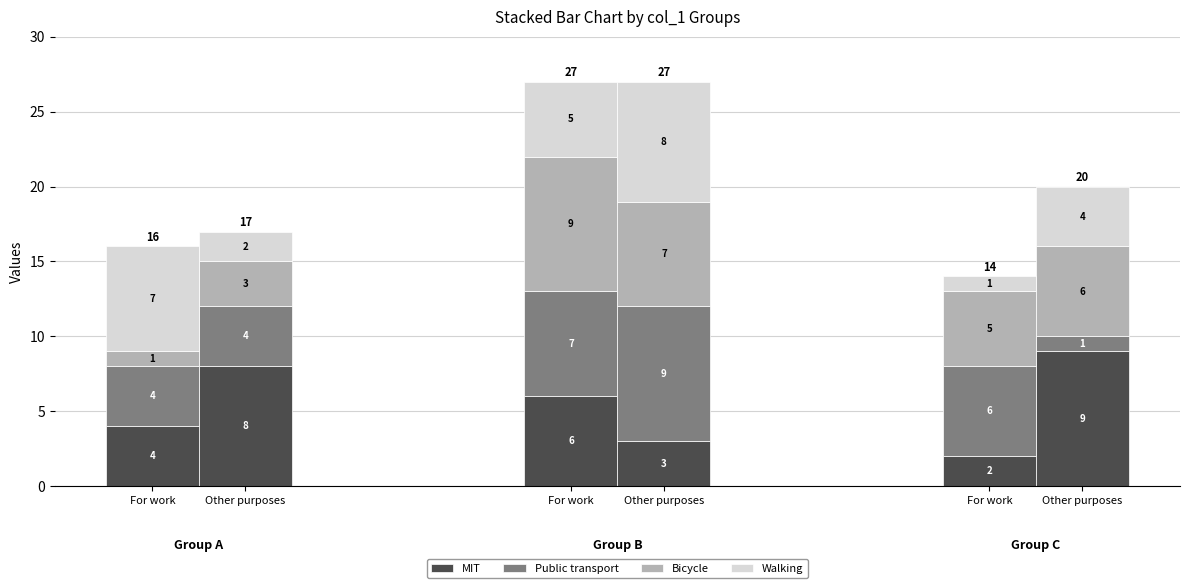

Are the bars horizontal?

No